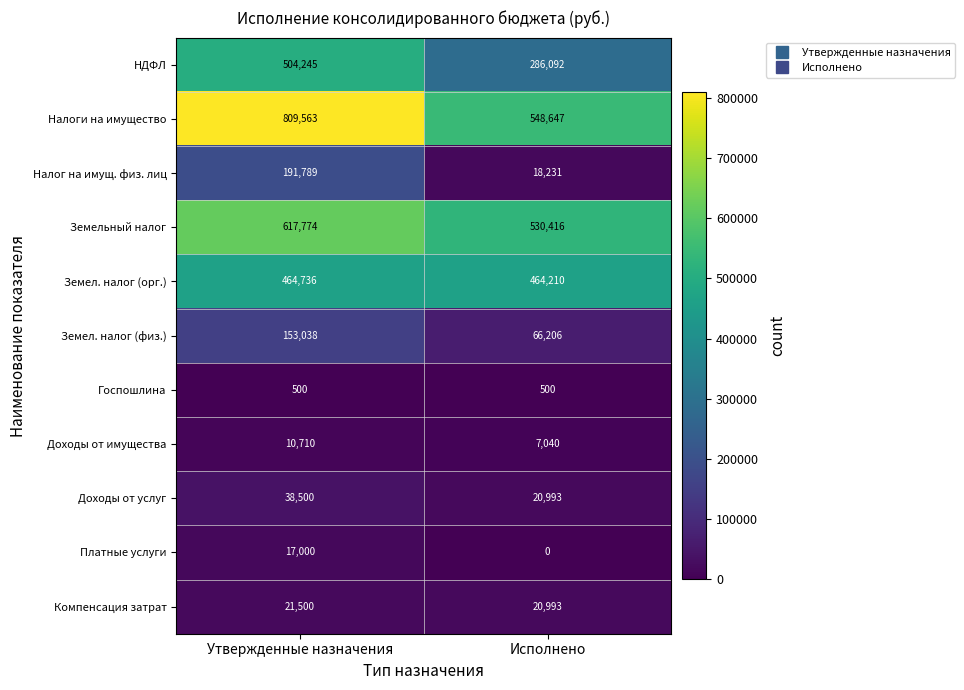

At how many categories does at least one series exceed 413323?

2